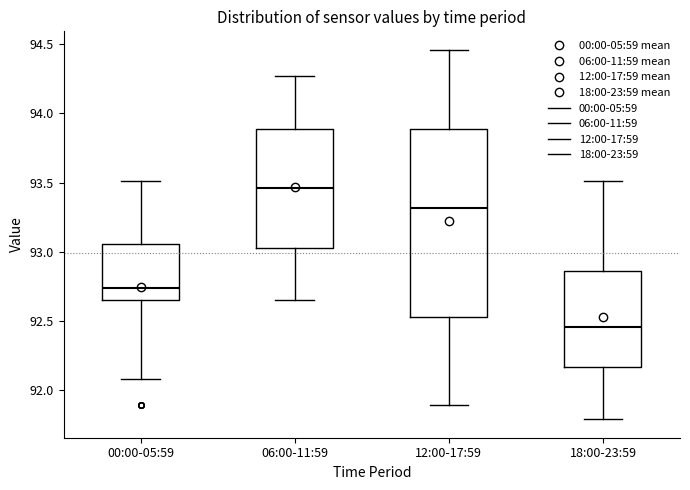

Reading left to right, transcribe this box plot: for each box, give where its median line is, the range the box spans, and where its two whiskers end, as read against the y-axis. The values are not printed on the chart, so give them approximately, as read against the axis.

00:00-05:59: median 92.75, box 92.65 to 93.05, whiskers 92.10 to 93.50
06:00-11:59: median 93.45, box 93.05 to 93.90, whiskers 92.65 to 94.25
12:00-17:59: median 93.30, box 92.55 to 93.90, whiskers 91.90 to 94.45
18:00-23:59: median 92.45, box 92.15 to 92.85, whiskers 91.80 to 93.50